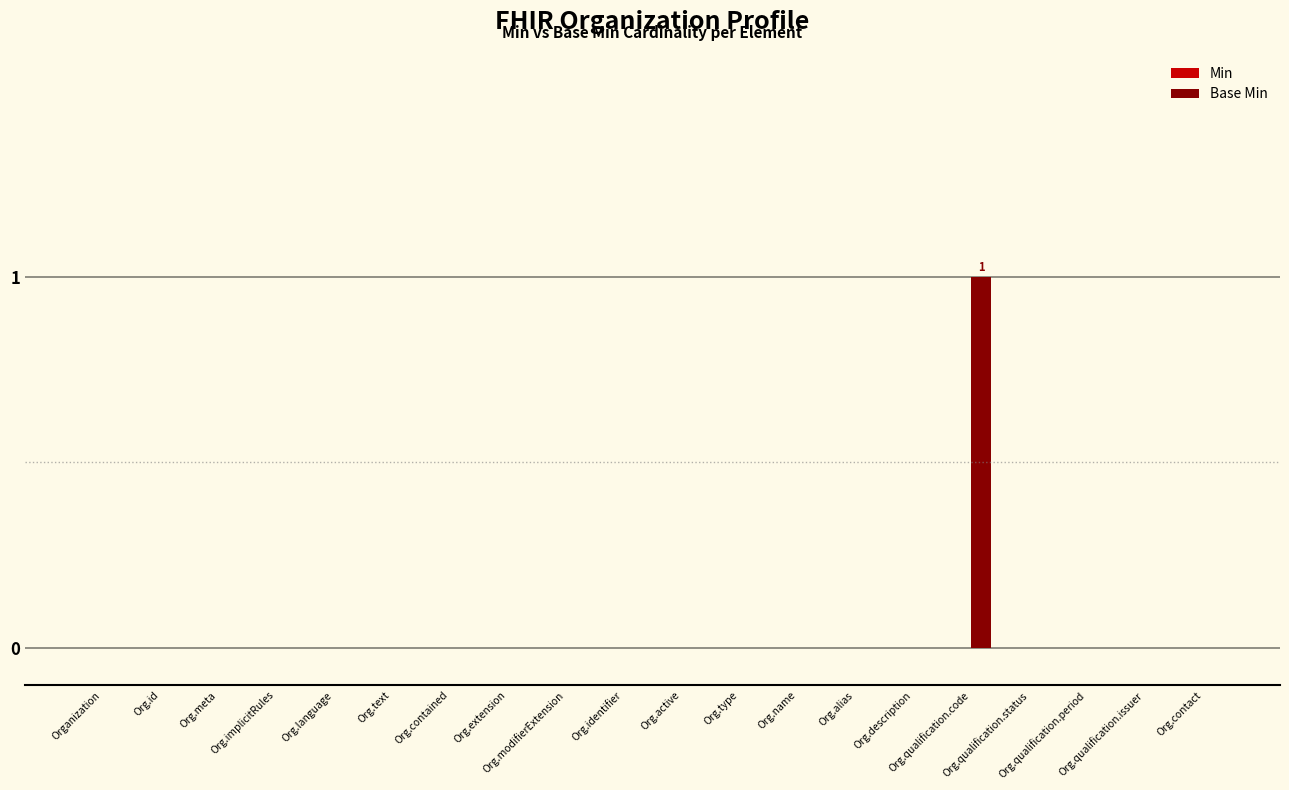

Count the number of data series in this chart.

1